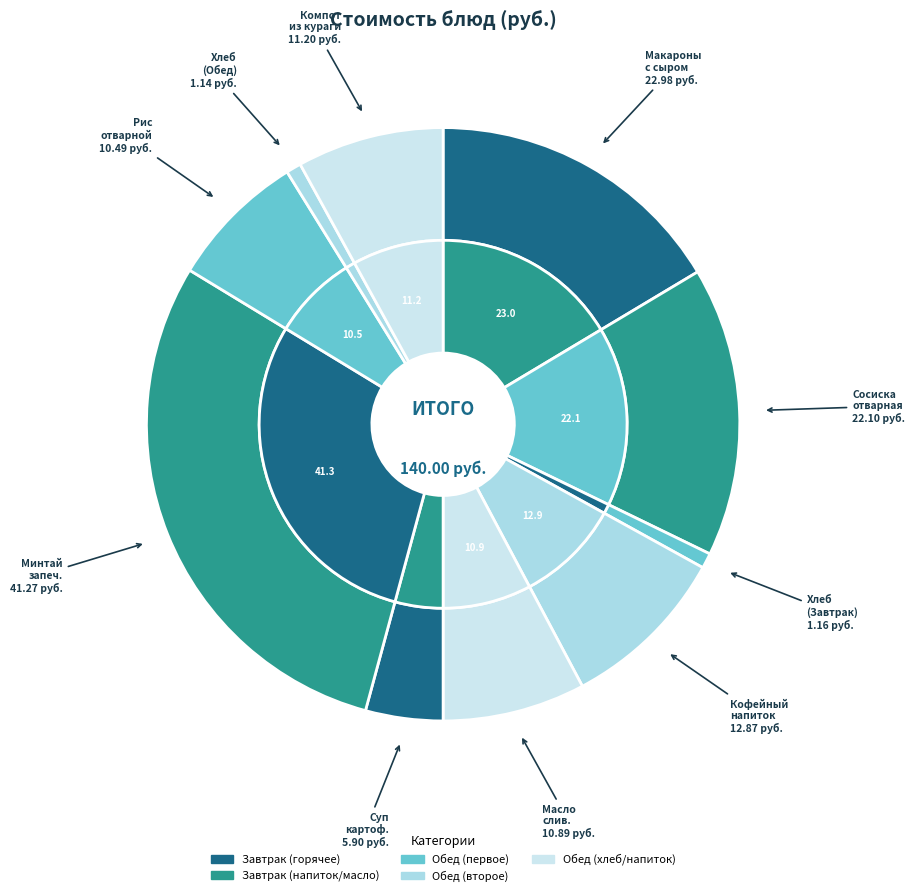

The гор.блюдо (Сосиска) slice represents 16% of the pie. True or false?

True